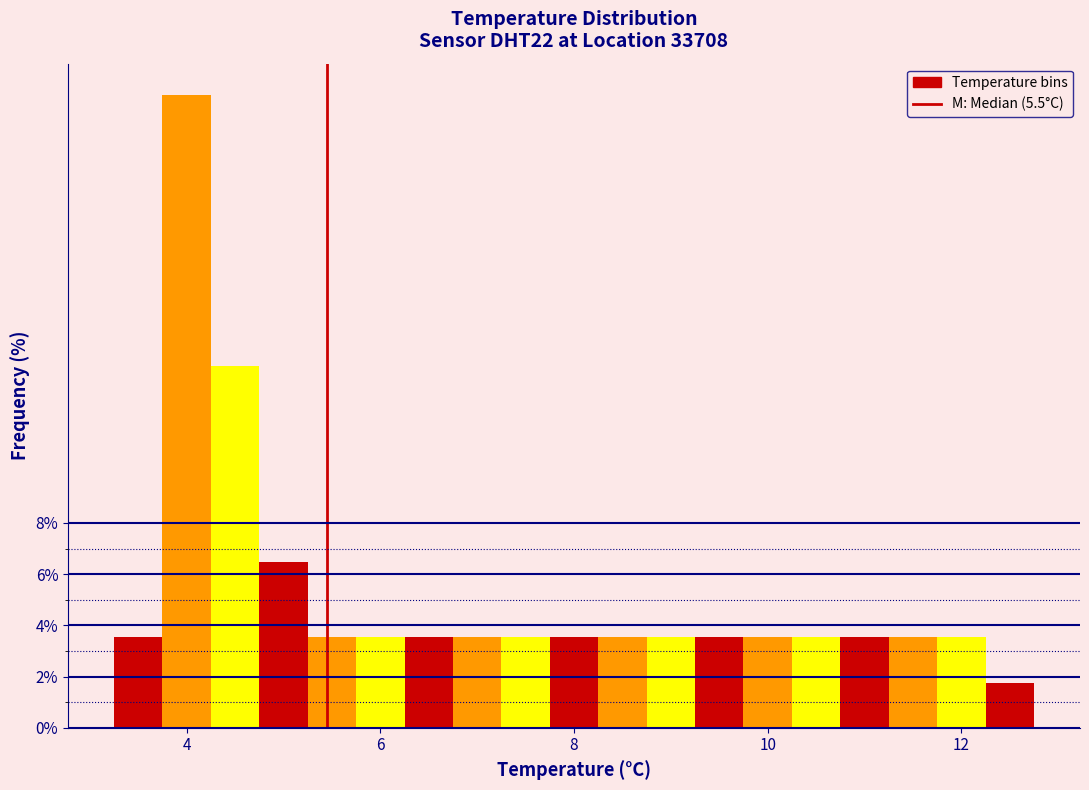

Around what value on the x-axis is the tallest bar? Give the approximate position of its centre, as read against the axis.

4.0